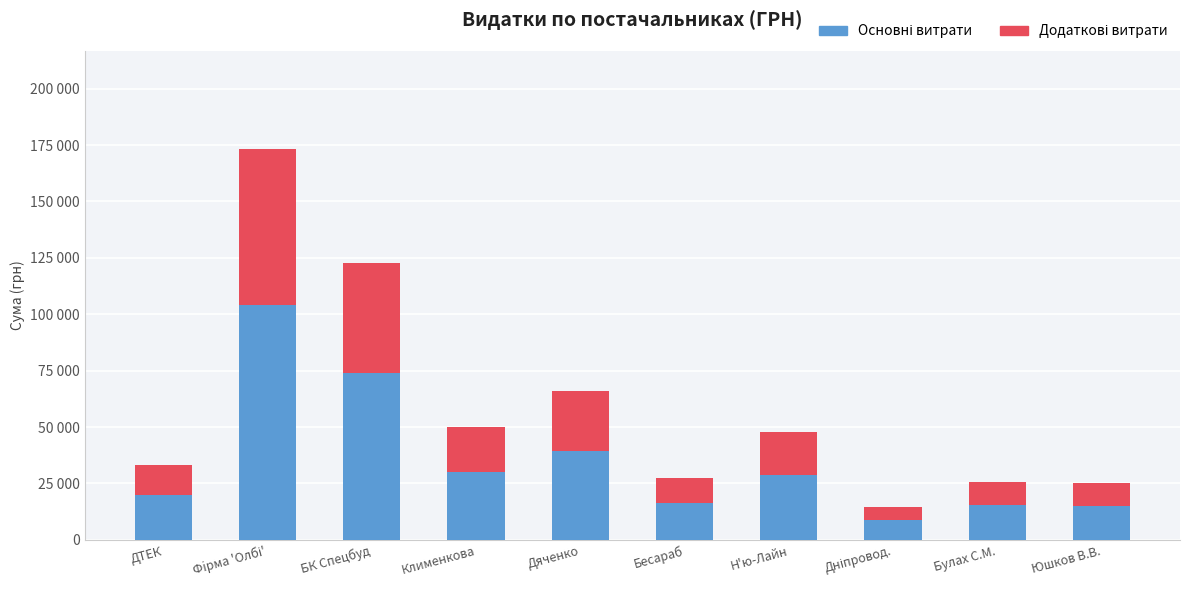

Rank the series at Дяченко from highest to lowest value.

Основні витрати, Додаткові витрати